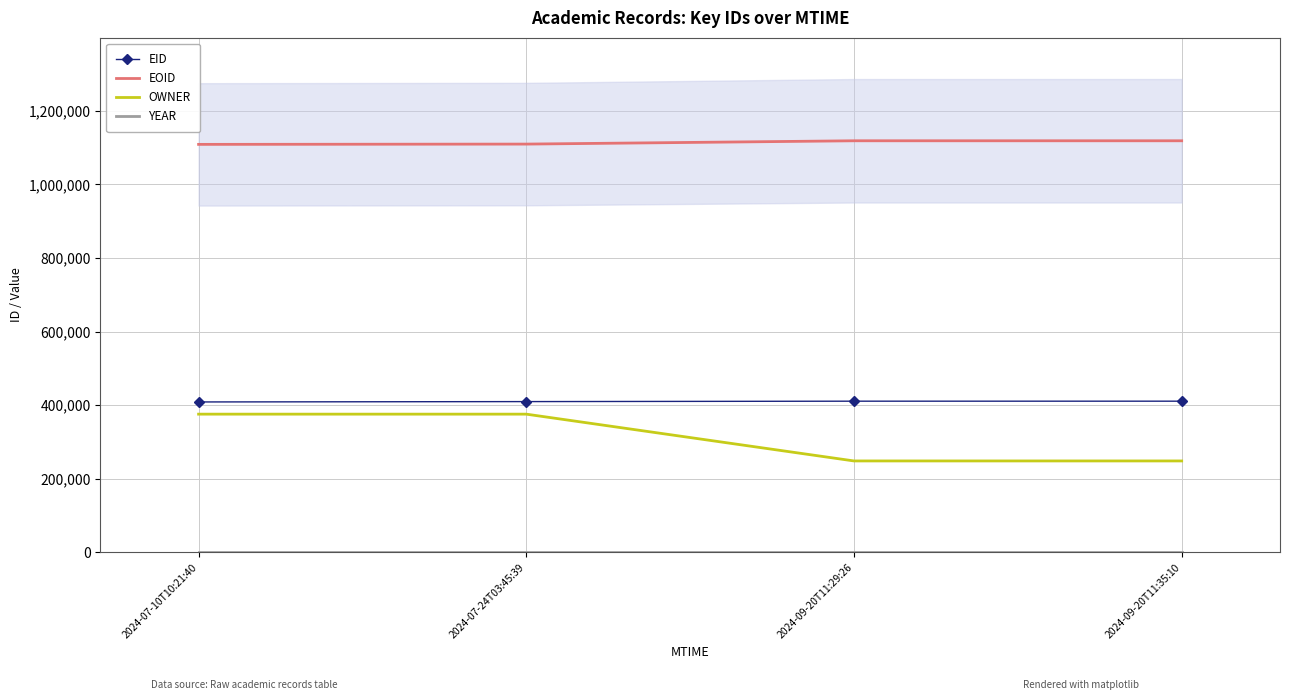

True or false: YEAR and EOID intersect in this chart.

False